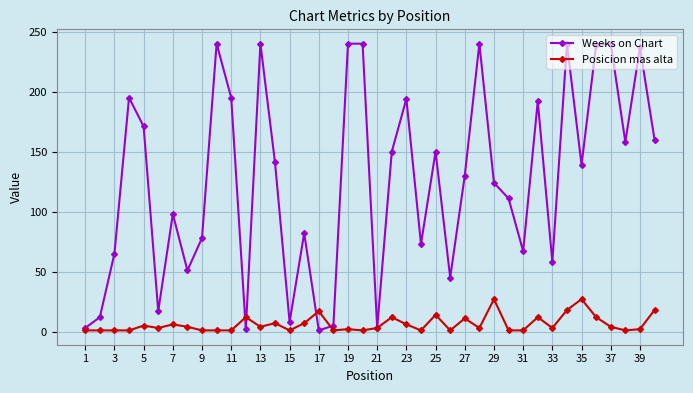

What is the maximum value for Posicion mas alta?

27